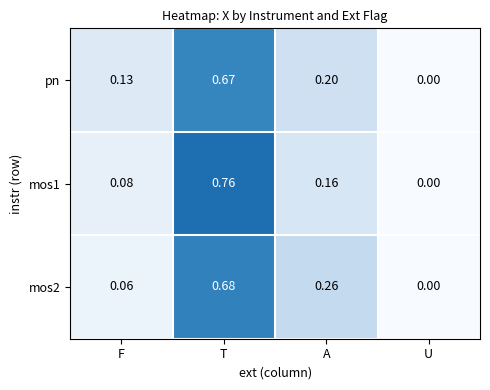

Where is mos2 nearest to the value 0?

U